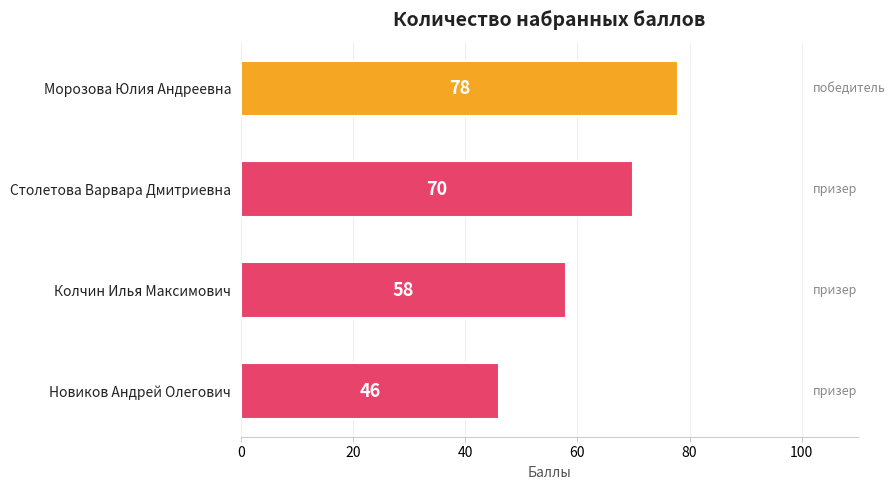

Rank the categories by value from lowest to highest.

Новиков Андрей Олегович, Колчин Илья Максимович, Столетова Варвара Дмитриевна, Морозова Юлия Андреевна